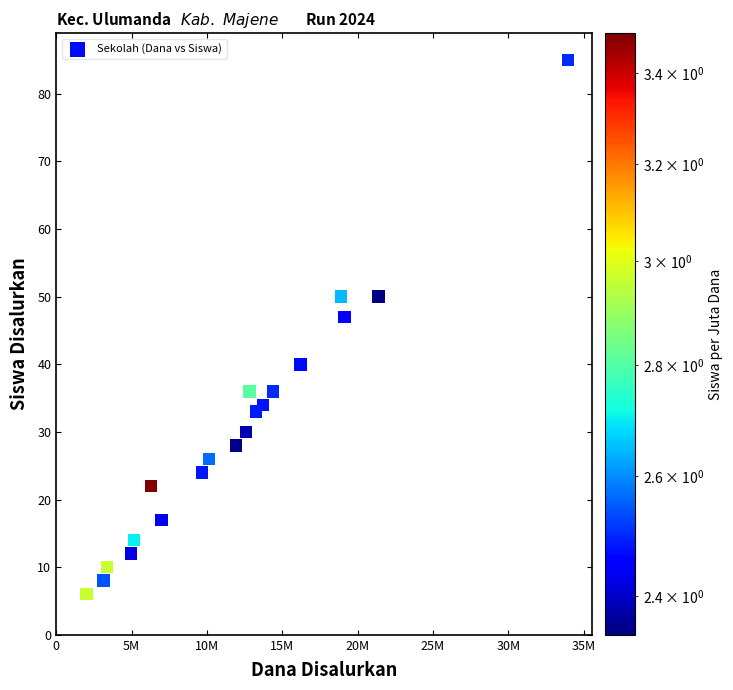

What Y value in the scatter plot is closest to 45?

47